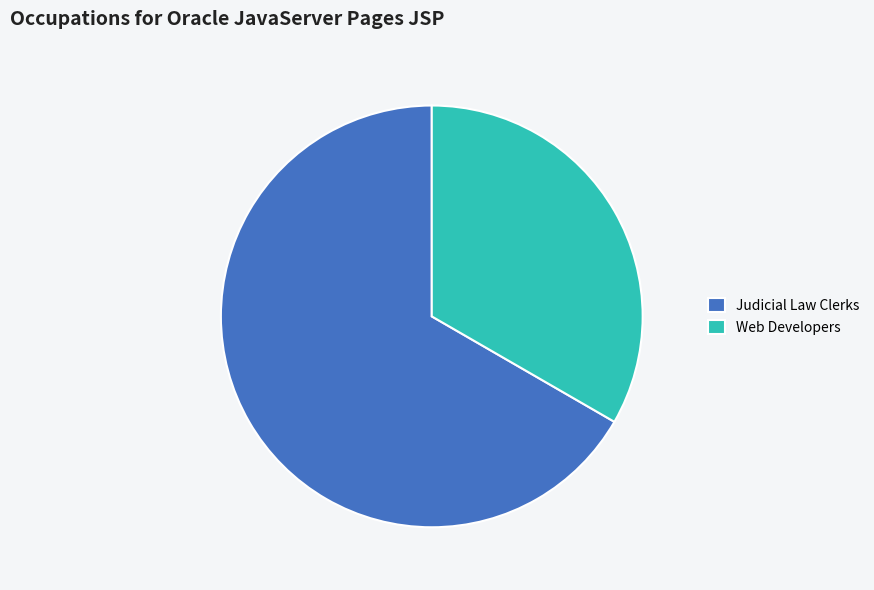

How many slices are in this pie chart?

2